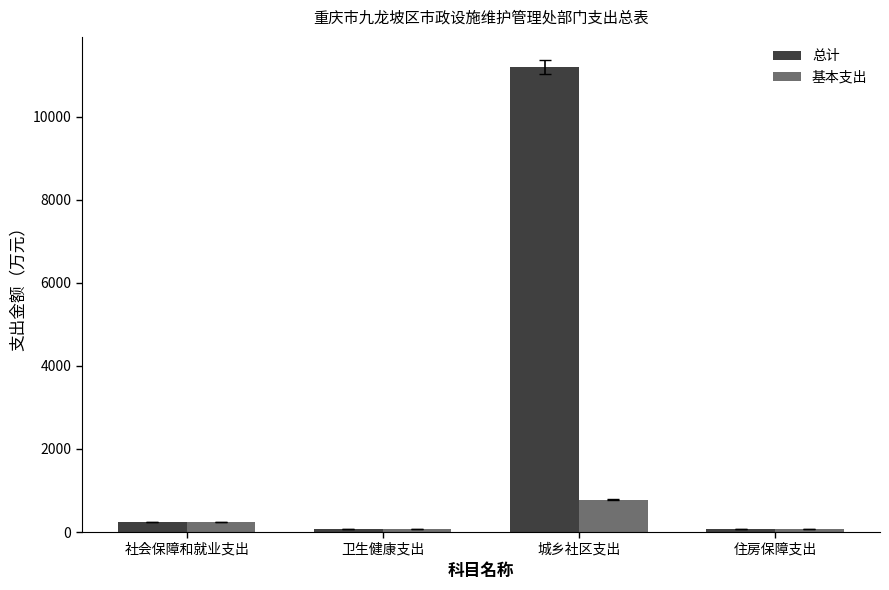

What position from the left is 城乡社区支出?

3